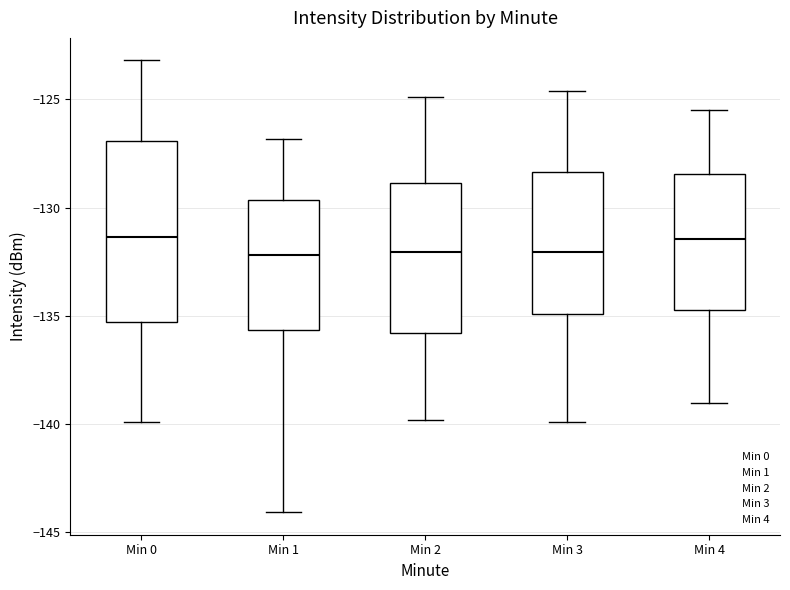

Reading left to right, read every box against the y-axis: the position of its median line, the range the box covers, and the ends of its whiskers. The values are not printed on the chart, so give them approximately, as read against the axis.

Min 0: median -131.5, box -135.5 to -127.0, whiskers -140.0 to -123.0
Min 1: median -132.0, box -135.5 to -129.5, whiskers -144.0 to -127.0
Min 2: median -132.0, box -136.0 to -129.0, whiskers -140.0 to -125.0
Min 3: median -132.0, box -135.0 to -128.5, whiskers -140.0 to -124.5
Min 4: median -131.5, box -134.5 to -128.5, whiskers -139.0 to -125.5